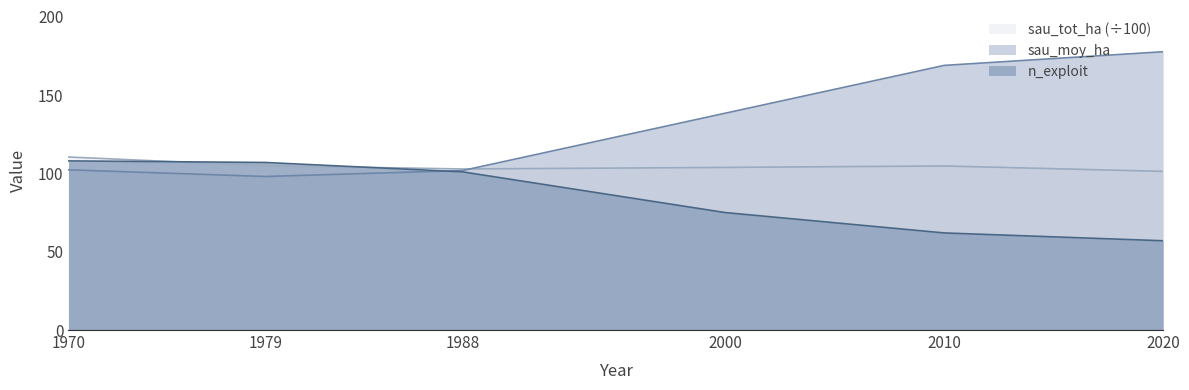

Rank the categories by sau_moy_ha value from highest to lowest.

2020, 2010, 2000, 1970, 1988, 1979